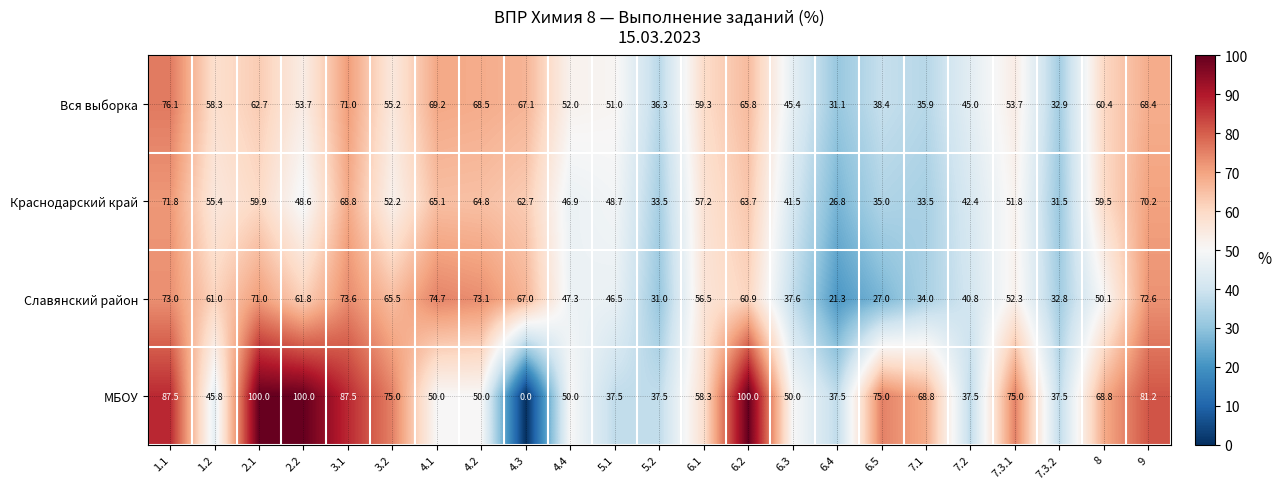

Which label corresponds to the smallest value in the chart?

4.3